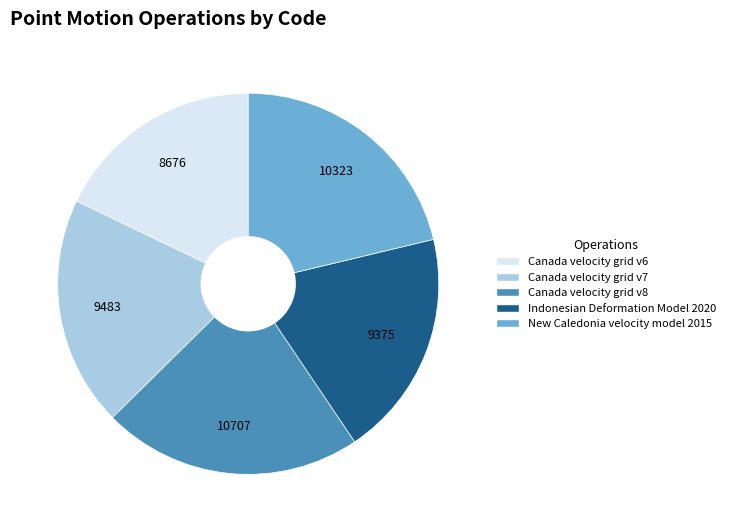

Which category has the biggest portion of the pie?

Canada velocity grid v8